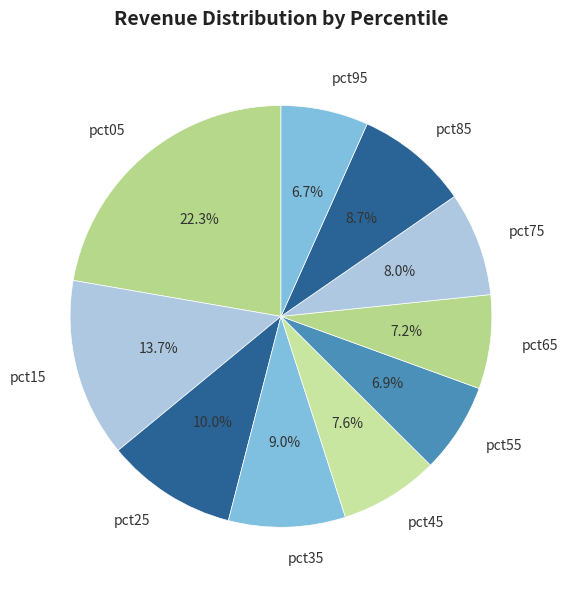

Count the number of slices in the pie.

10